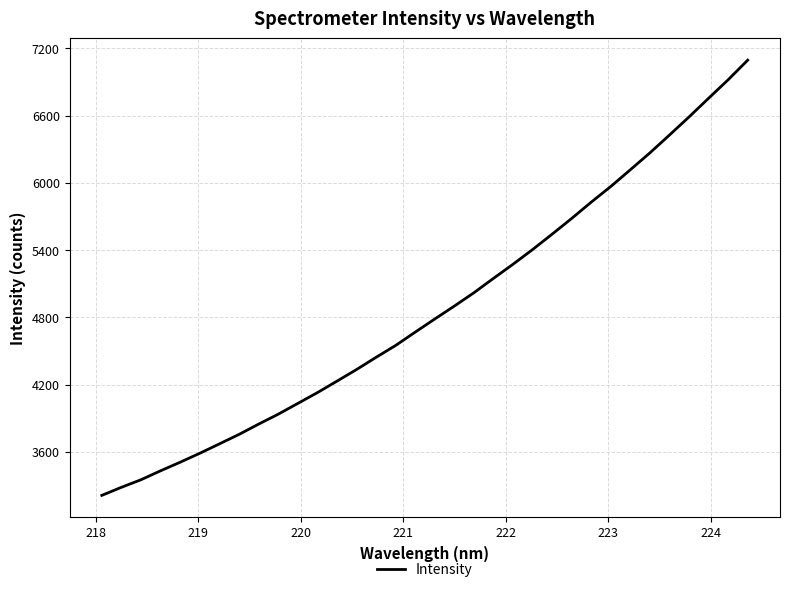

What is the difference between the maximum and minimum values?

3883.1